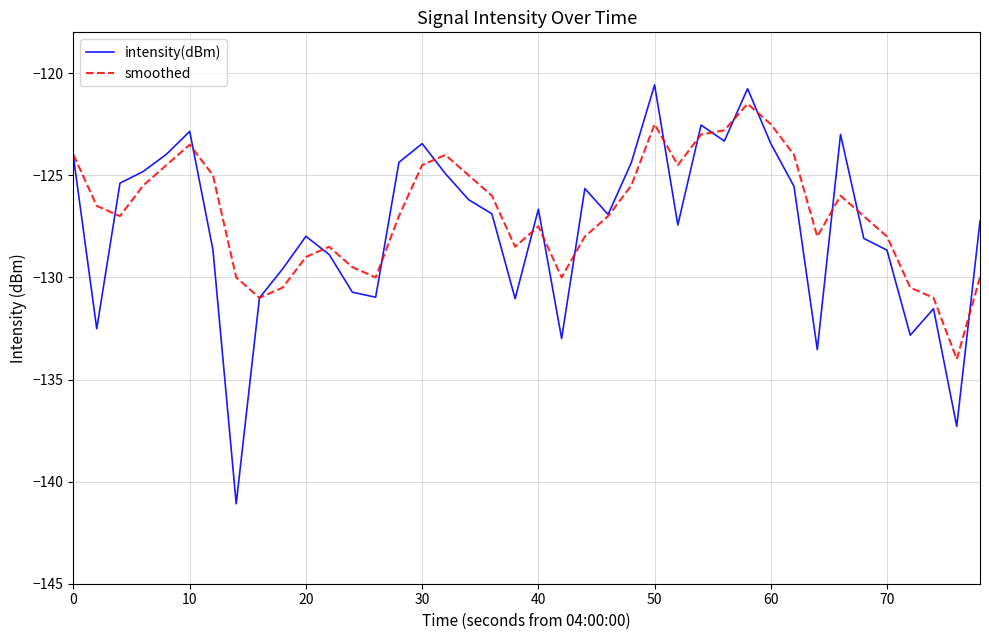

What is the maximum value shown in the chart?

-120.6